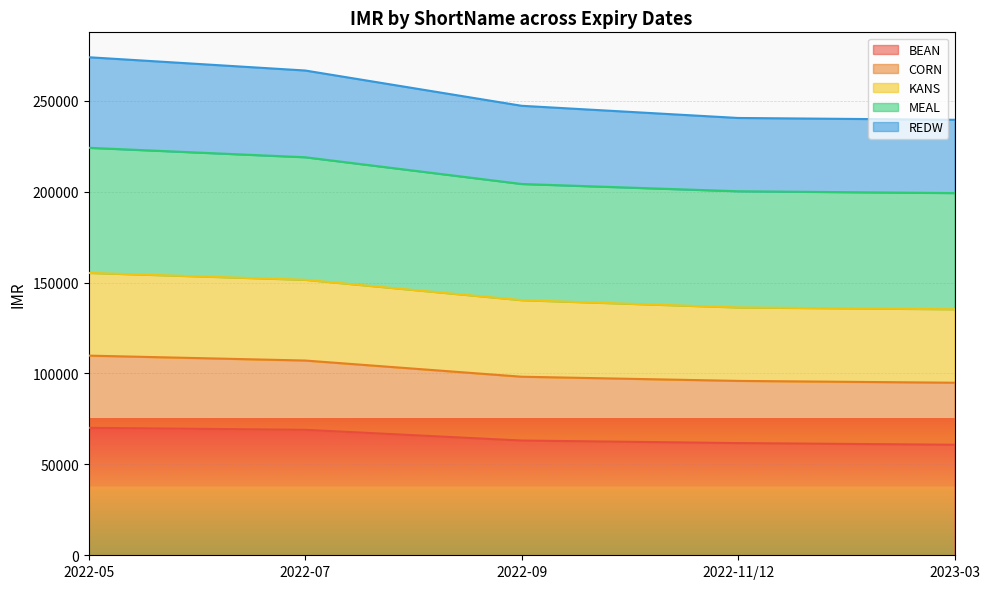

The REDW series shows 247200 at 2022-09. True or false?

True